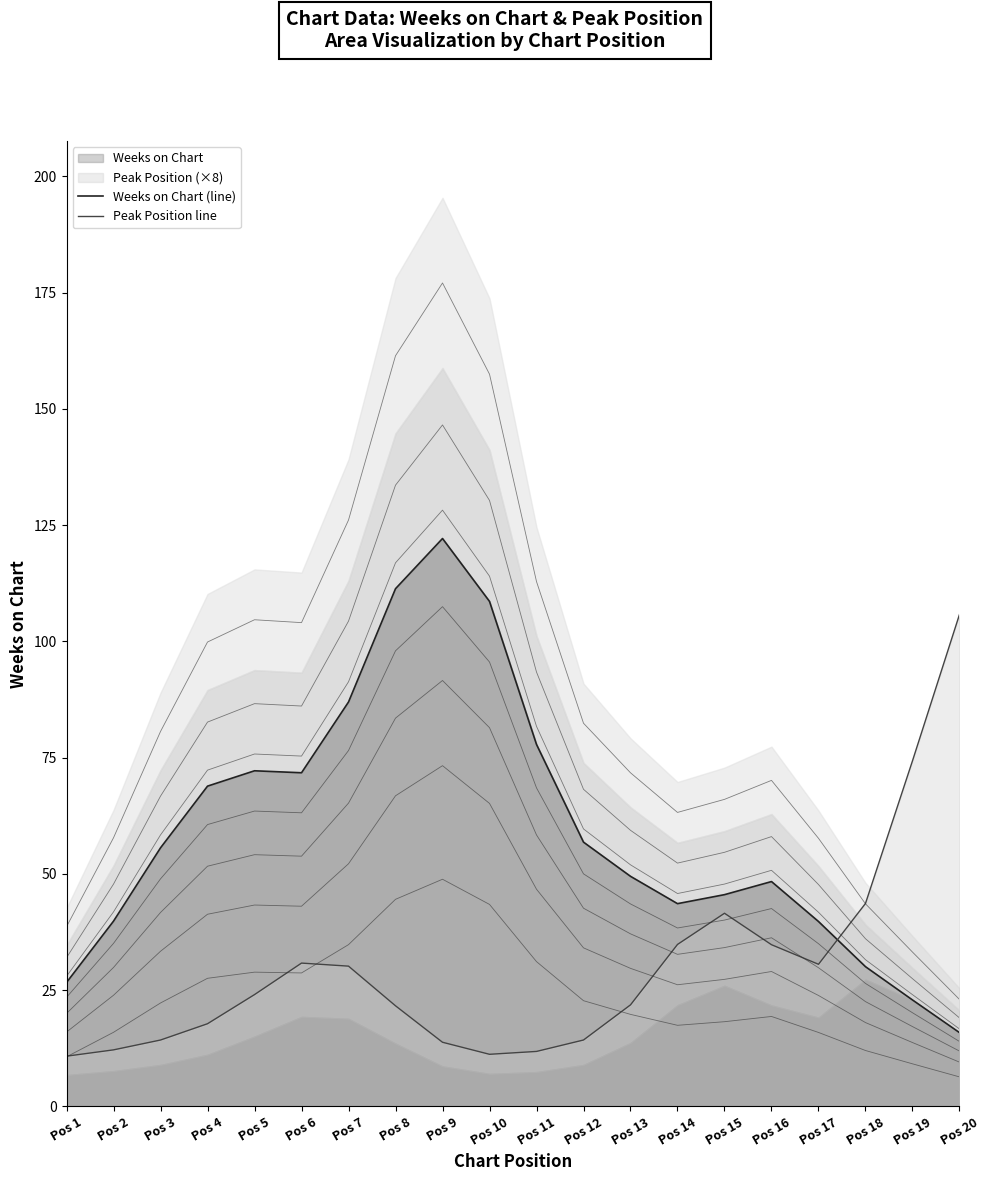

Reading left to right, transcribe all the data shown in this chart.

Weeks on Chart (line): Pos 1=26.6	Pos 2=39.8	Pos 3=55.6	Pos 4=68.9	Pos 5=72.2	Pos 6=71.7	Pos 7=87.0	Pos 8=111.3	Pos 9=122.1	Pos 10=108.6	Pos 11=77.8	Pos 12=56.8	Pos 13=49.5	Pos 14=43.6	Pos 15=45.5	Pos 16=48.3	Pos 17=39.8	Pos 18=30.0	Pos 19=22.9	Pos 20=15.9
Peak Position line: Pos 1=10.8	Pos 2=12.2	Pos 3=14.3	Pos 4=17.8	Pos 5=24.0	Pos 6=30.8	Pos 7=30.2	Pos 8=21.6	Pos 9=13.8	Pos 10=11.2	Pos 11=11.8	Pos 12=14.3	Pos 13=21.8	Pos 14=34.8	Pos 15=41.5	Pos 16=34.8	Pos 17=30.6	Pos 18=43.6	Pos 19=74.3	Pos 20=105.8